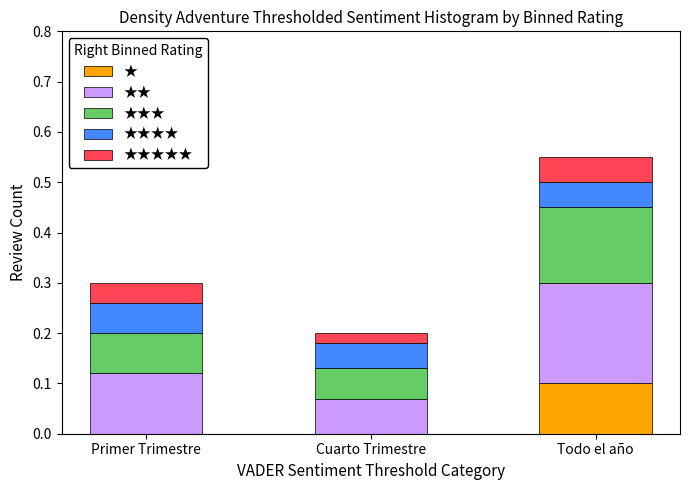

At which label does ★ reach its peak?

Todo el año